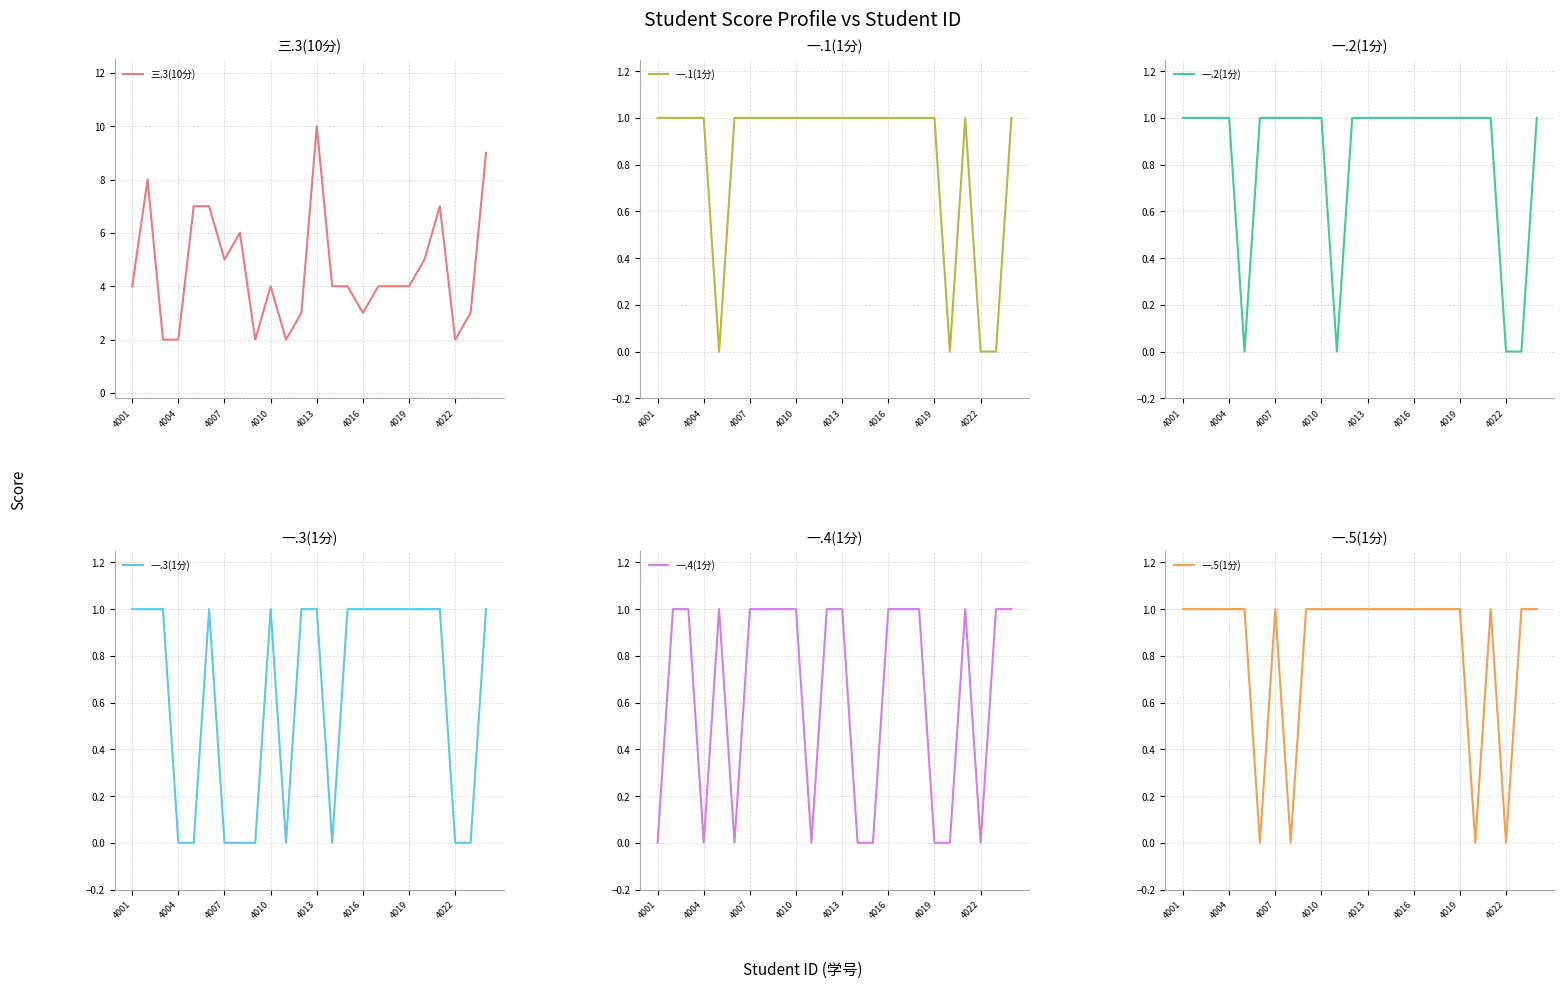

What is the maximum value for 一.5(1分)?

1